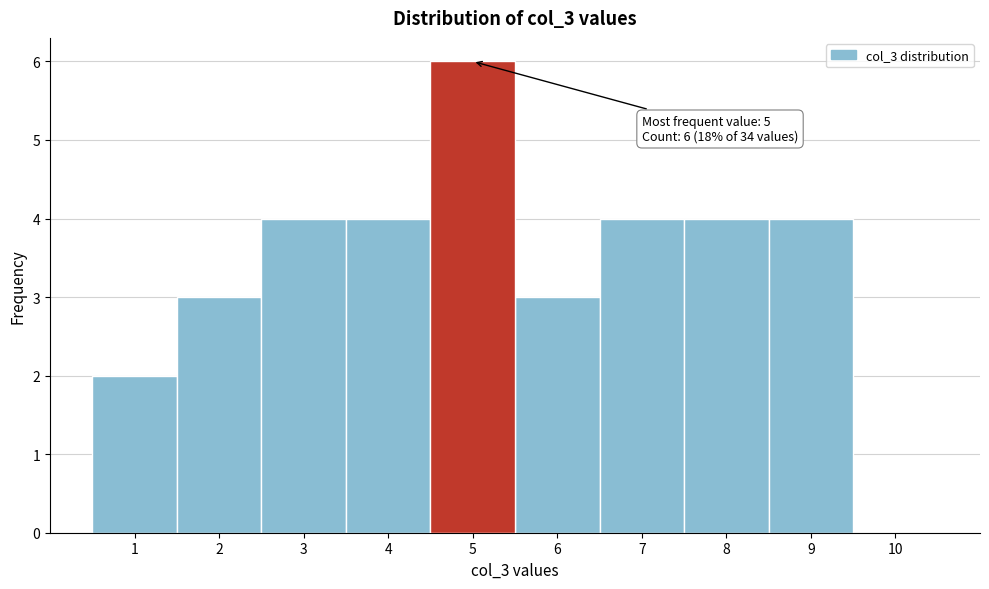

Over which range of the x-axis is the bar tallest?

4.5 to 5.5